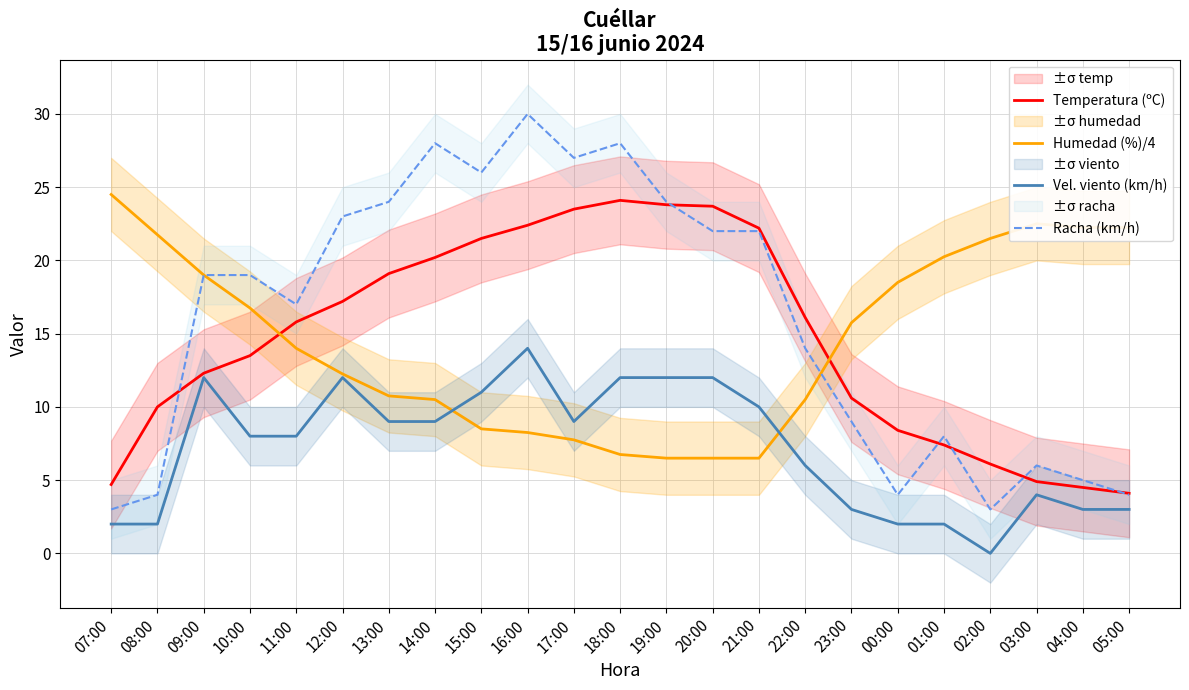

Is this an area chart (filled region under the line)?

No